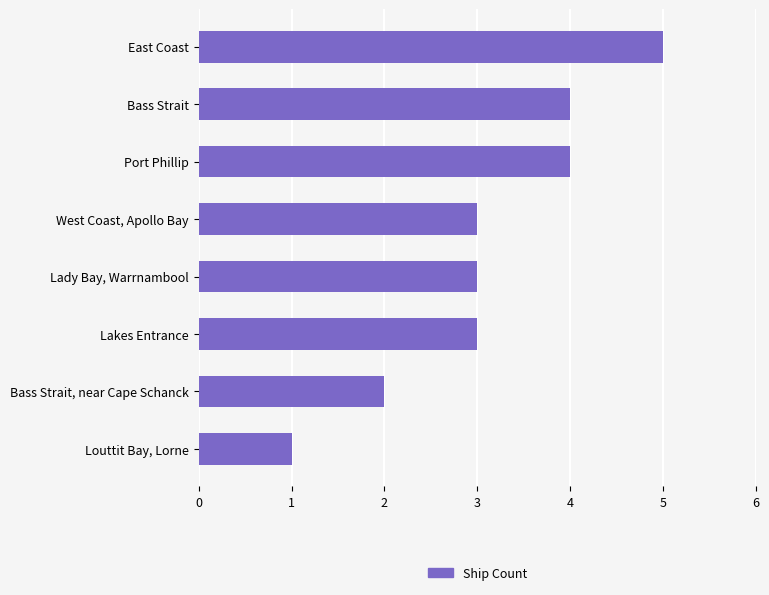

Does the chart contain stacked bars?

No